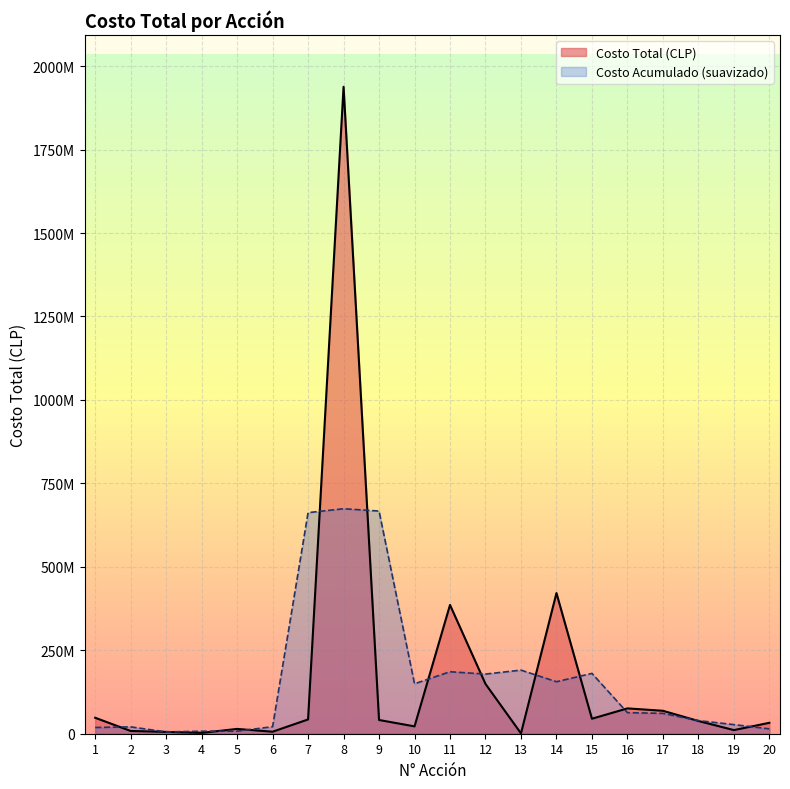

How many interior local peaks (higher than both neighbors) does the data have?

5